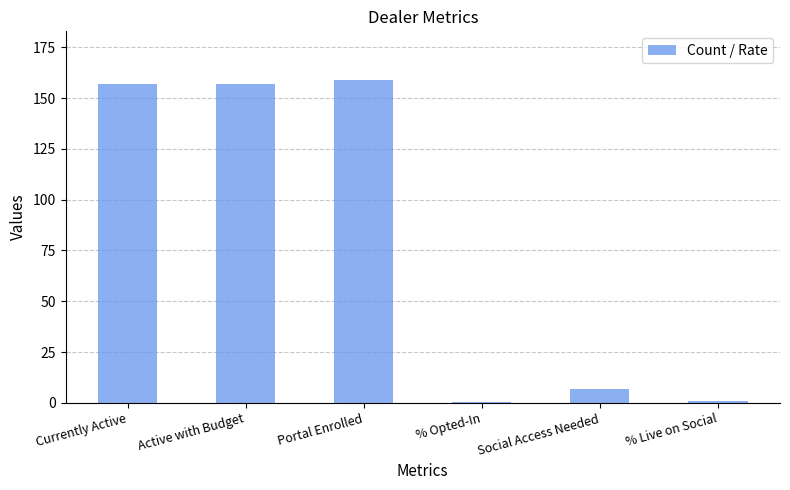

Are the bars horizontal?

No